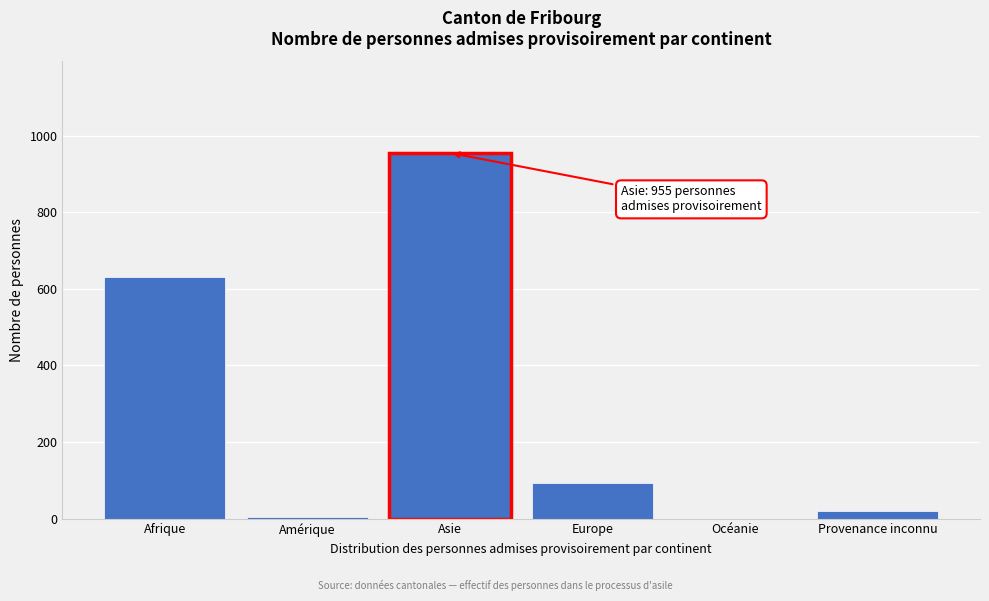

What is the sum of all values?

1702